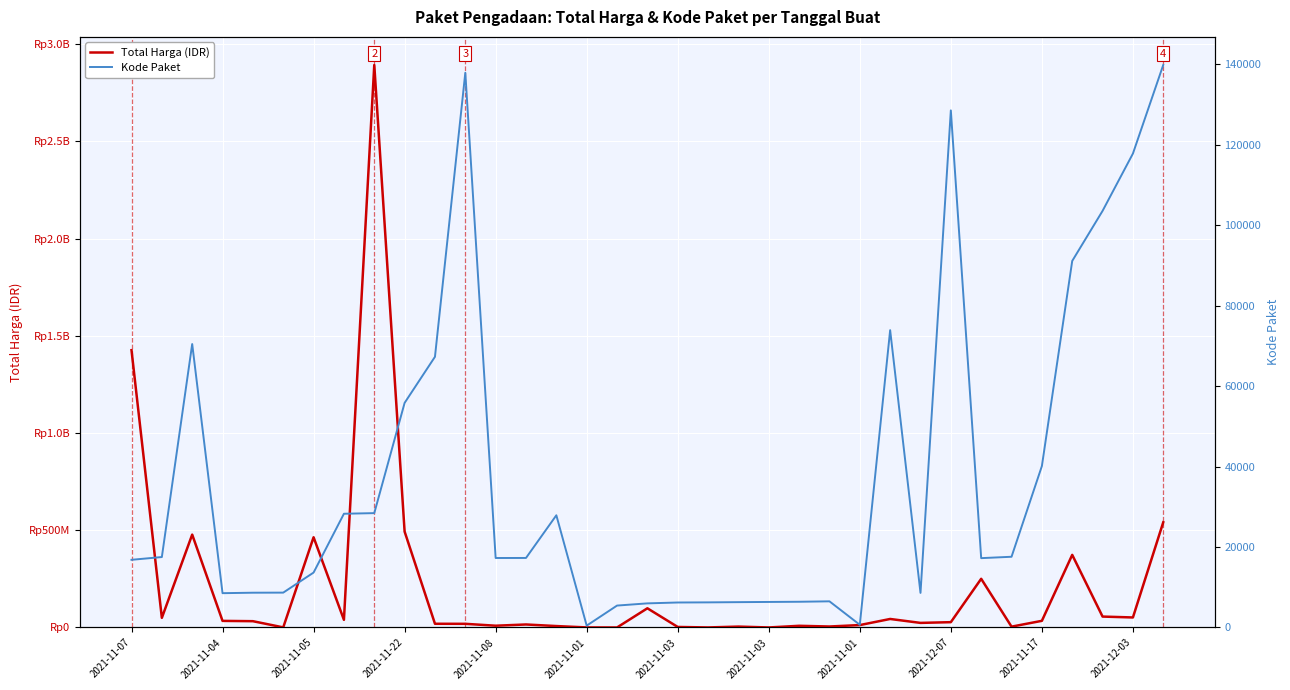

Between 2021-11-17 and 16, which series saw the biggest shift?

Total Harga (IDR)